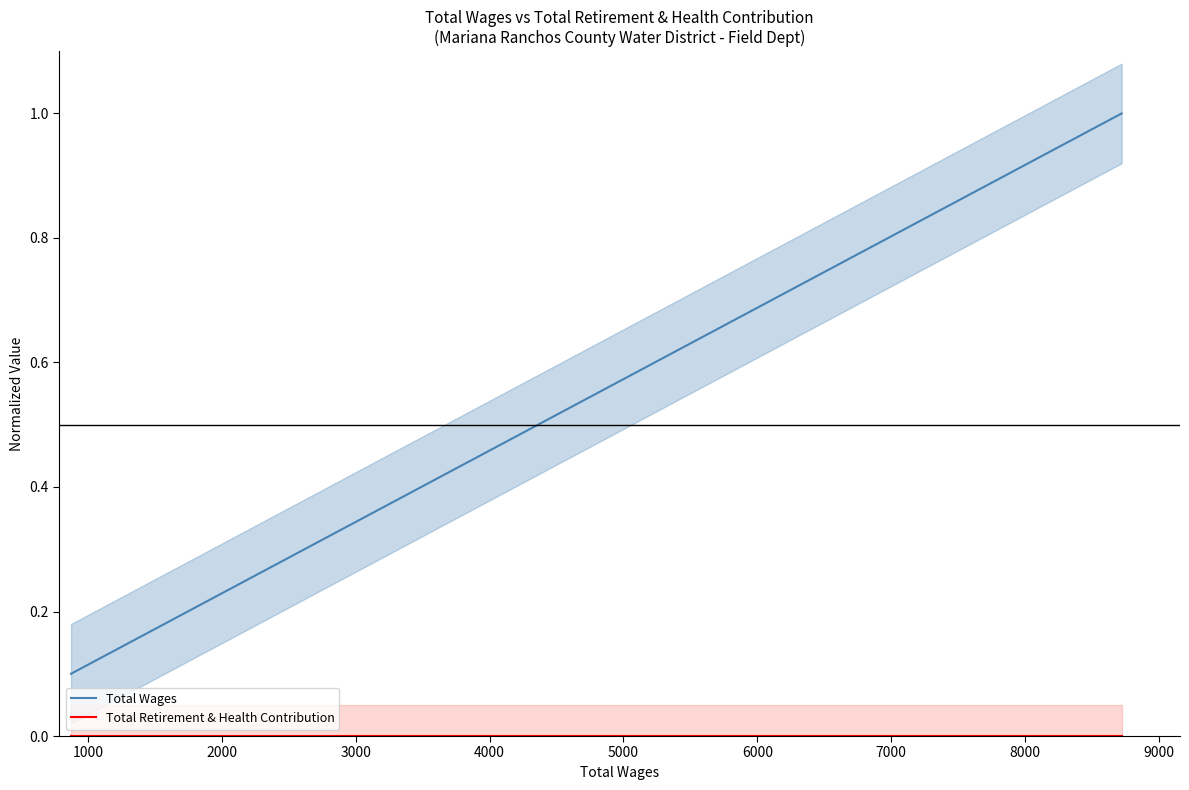

What is the spread (max minus min) of values at 3000?

1.0